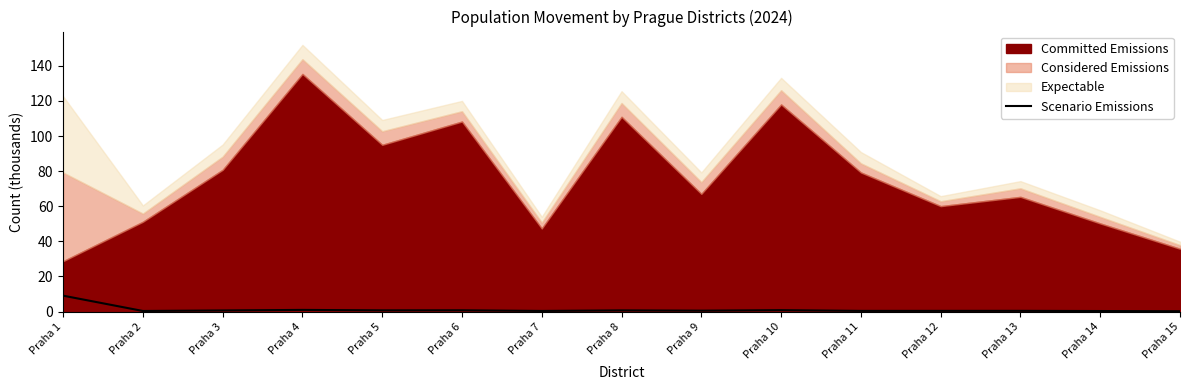

What is the smallest value displayed?

0.2